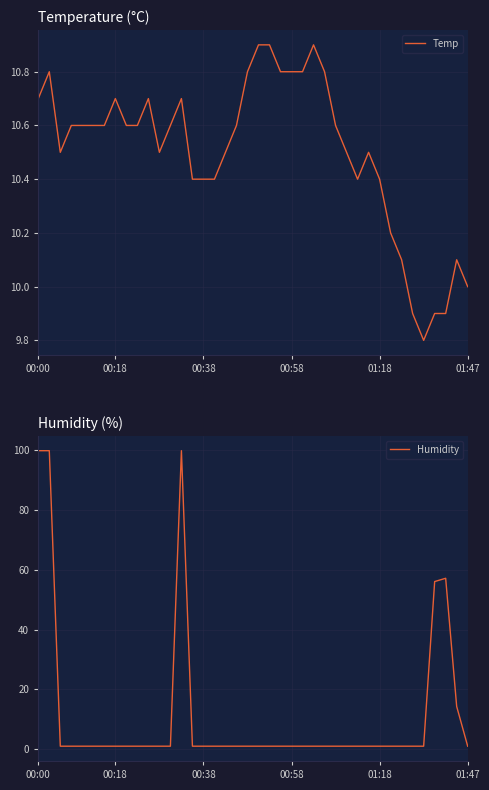

How many values in the Temp series exceed 10?

35